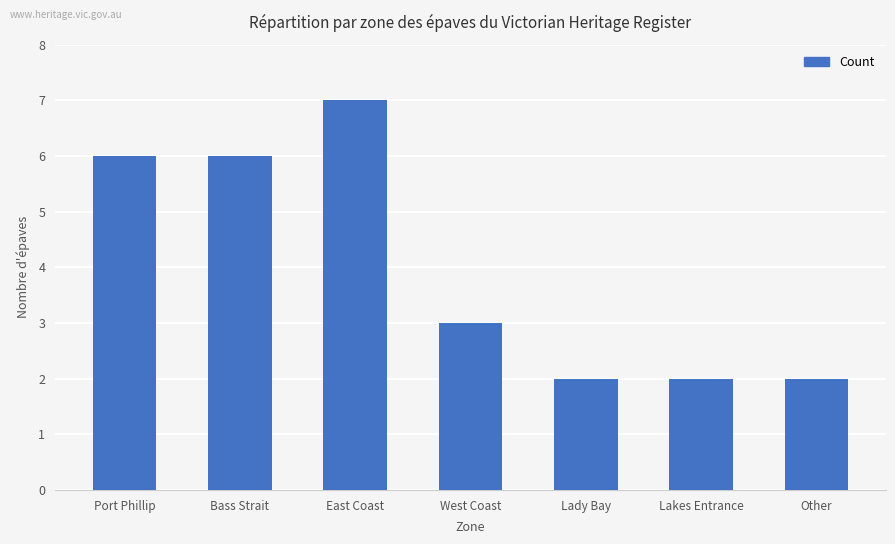

Count the number of categories in the chart.

7